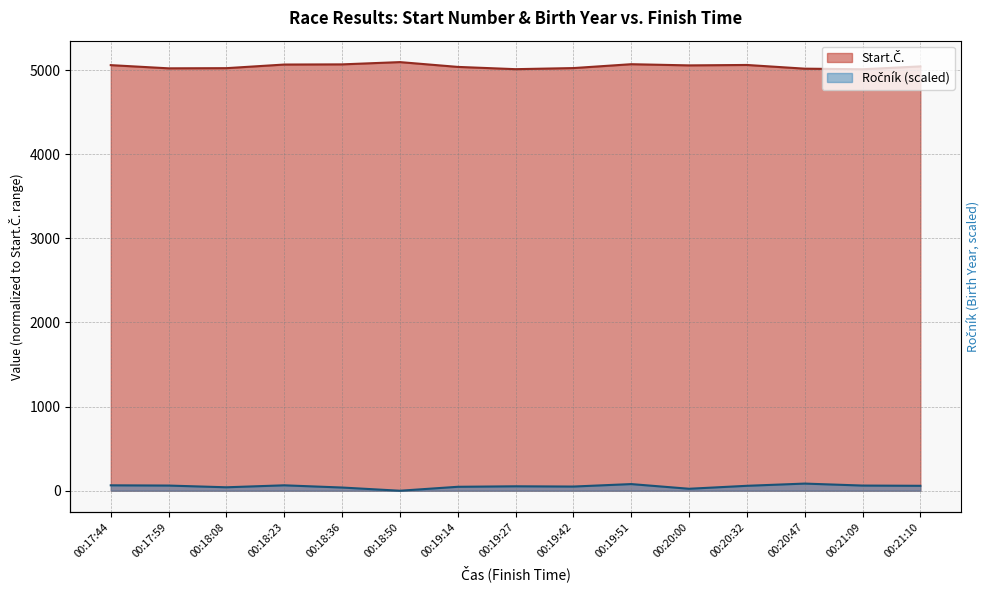

In Ročník, how many points are higher than both neighbors (excluding endpoints)?

4